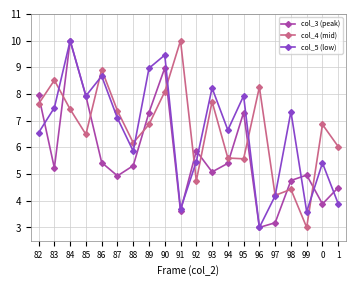

At 95, list the series in order from smallest to largest.

col_4 (mid), col_3 (peak), col_5 (low)